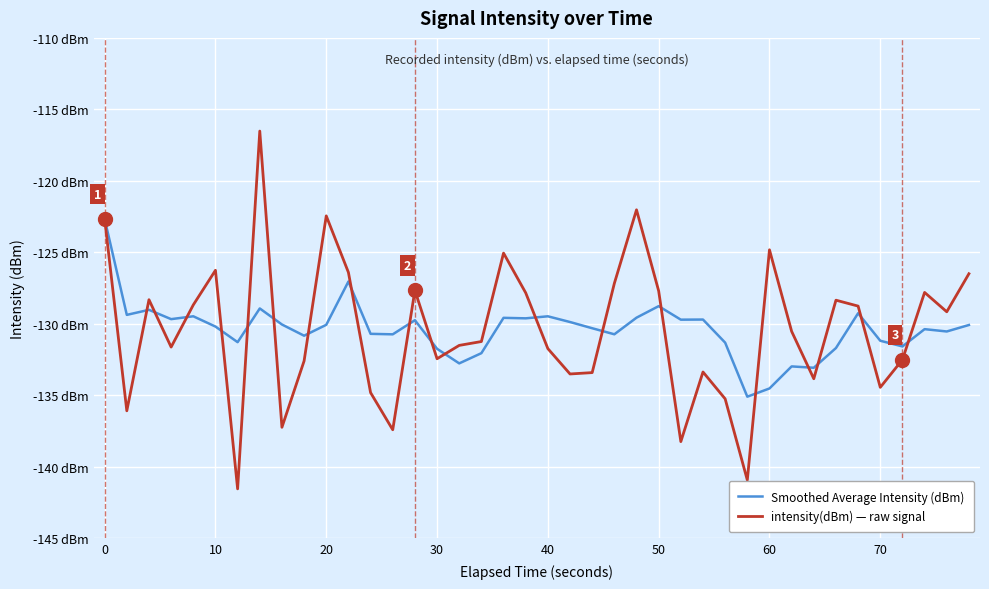

What is the sum of all Smoothed Average Intensity (dBm) values?

-5215.7